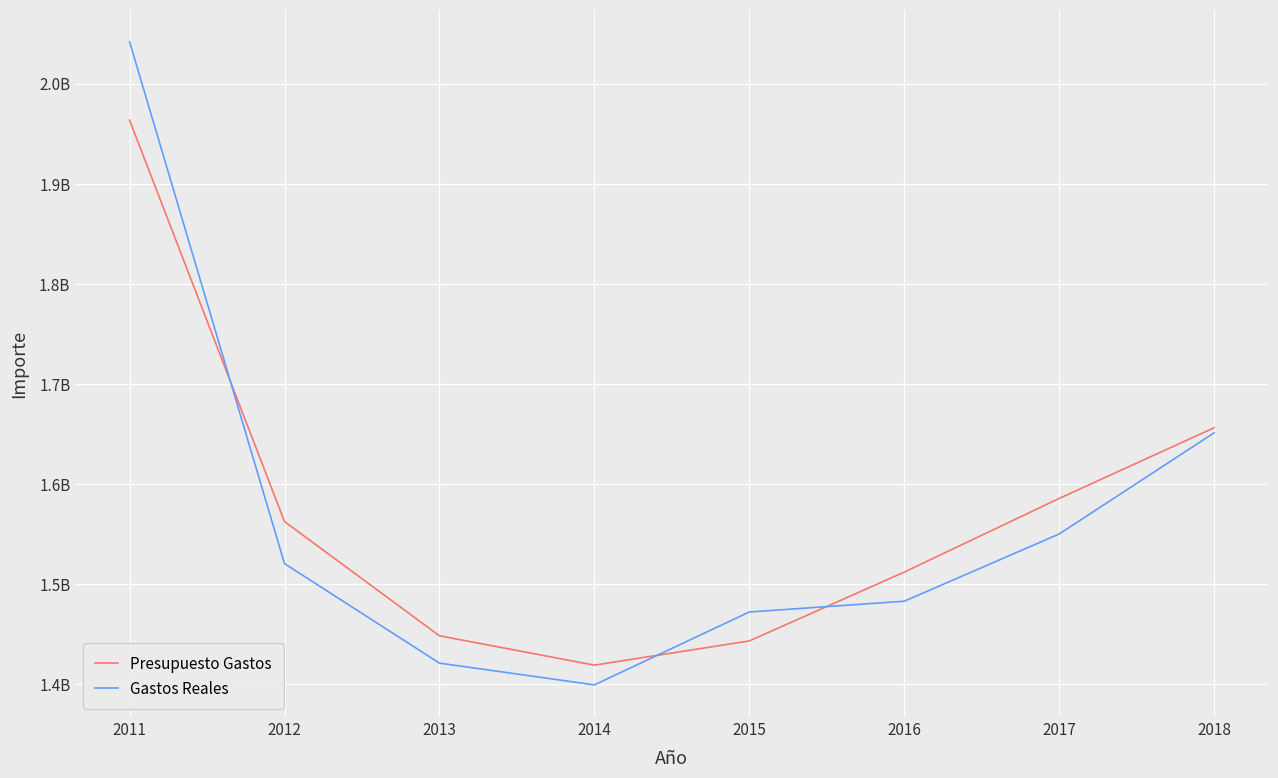

Reading left to right, extract all data points from this chart.

Presupuesto Gastos: 2011=1963492500.0	2012=1562647660.0	2013=1448602140.0	2014=1419298270.0	2015=1443472410.0	2016=1512177860.0	2017=1585755810.0	2018=1656322550.0
Gastos Reales: 2011=2041700468.0	2012=1520683440.2	2013=1421311045.8	2014=1399596360.4	2015=1472367469.8	2016=1483123327.1	2017=1550264669.7	2018=1651265751.8